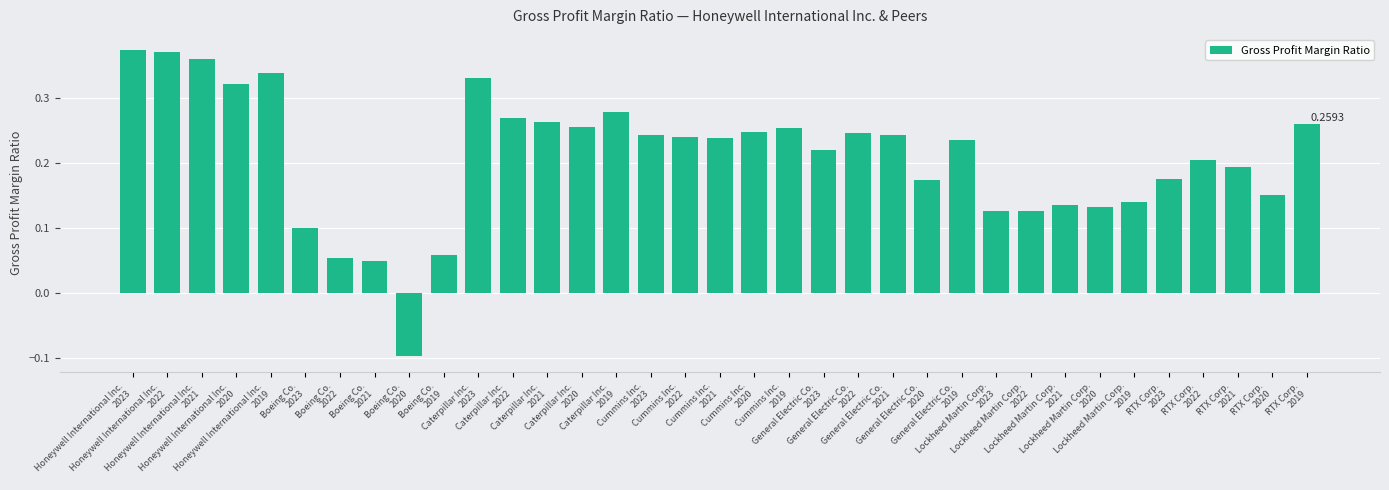

What is the difference between the second highest and minimum values?

0.5